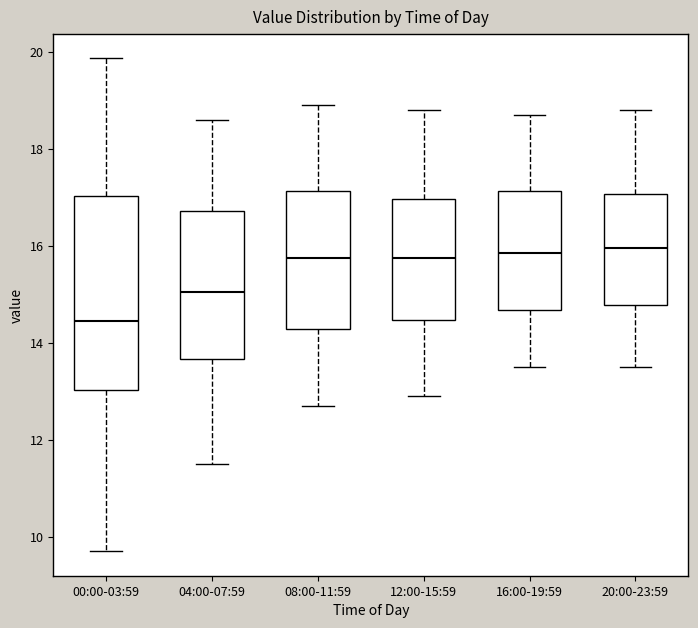

Reading left to right, read every box against the y-axis: the position of its median line, the range the box covers, and the ends of its whiskers. The values are not printed on the chart, so give them approximately, as read against the axis.

00:00-03:59: median 14.4, box 13.0 to 17.0, whiskers 9.8 to 19.8
04:00-07:59: median 15.0, box 13.6 to 16.8, whiskers 11.6 to 18.6
08:00-11:59: median 15.8, box 14.2 to 17.2, whiskers 12.8 to 19.0
12:00-15:59: median 15.8, box 14.4 to 17.0, whiskers 13.0 to 18.8
16:00-19:59: median 15.8, box 14.6 to 17.2, whiskers 13.6 to 18.8
20:00-23:59: median 16.0, box 14.8 to 17.0, whiskers 13.6 to 18.8